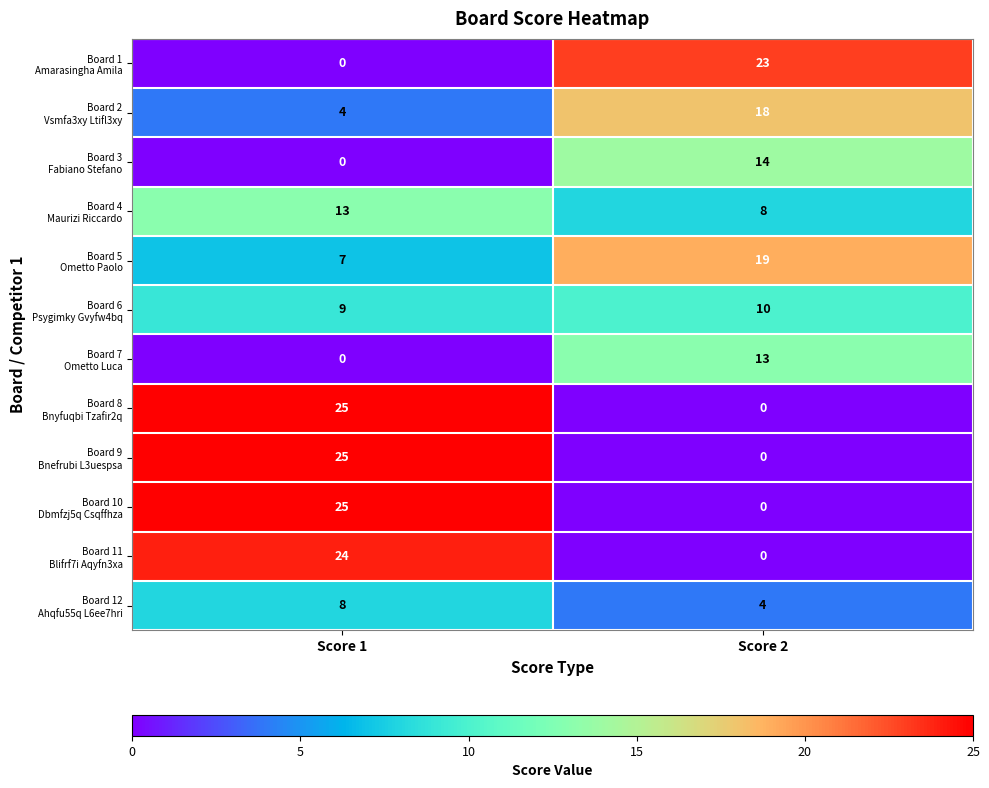

What is the total value across all series at Score 2?

109